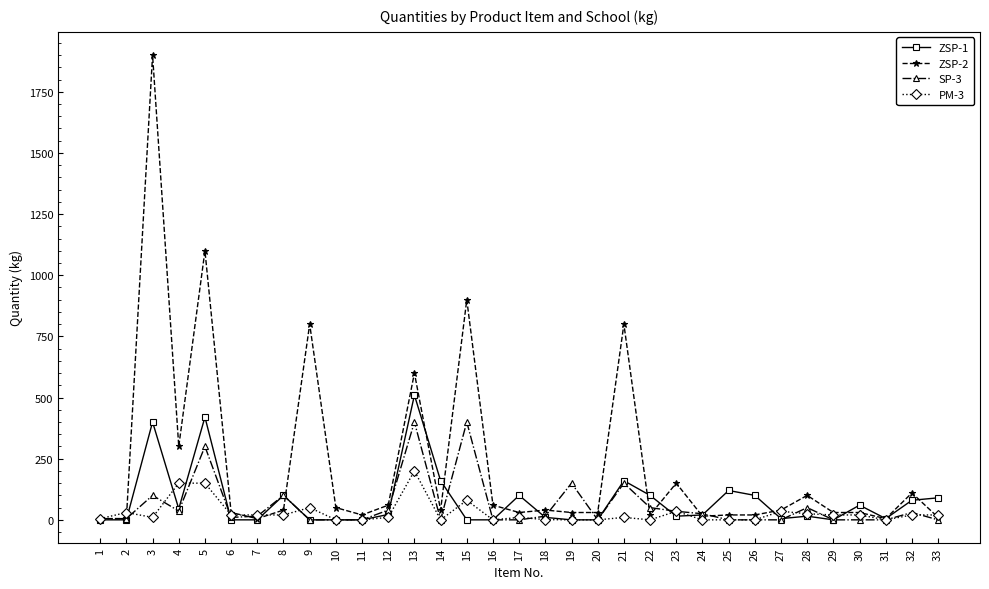

True or false: ZSP-2 has more than 1 points higher than both neighbors.

True